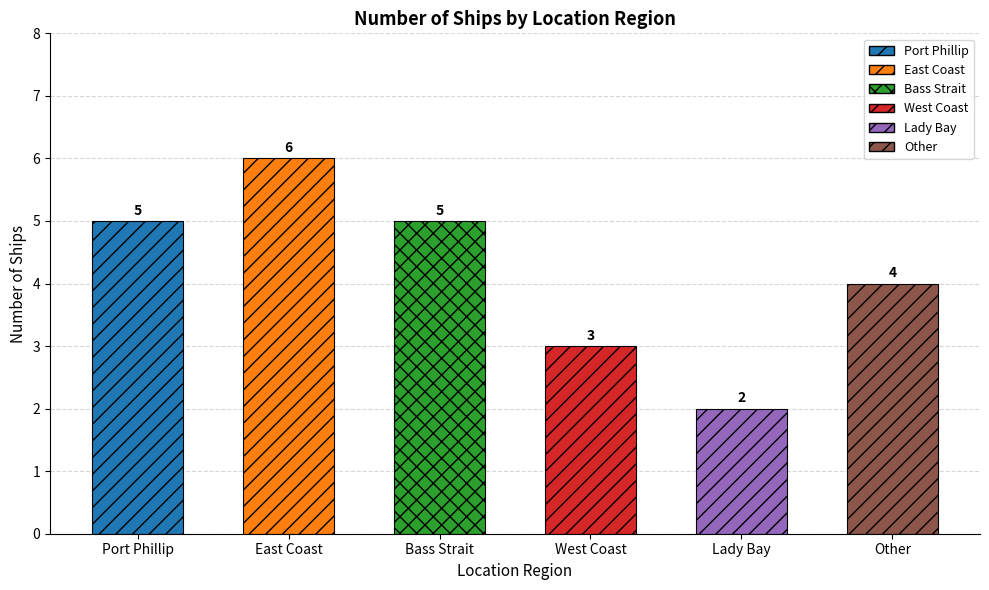

What is the label of the 1st bar from the right?

Other